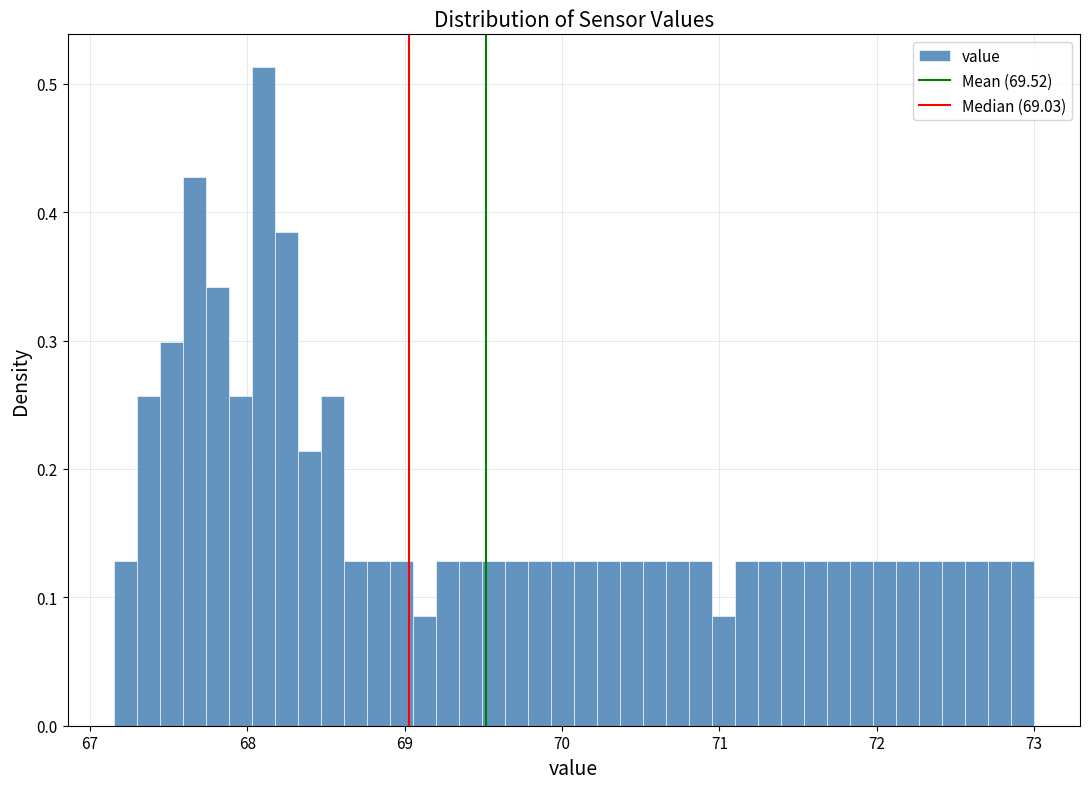

Read against the x-axis, roughly where is the centre of the tallest bar?

68.1